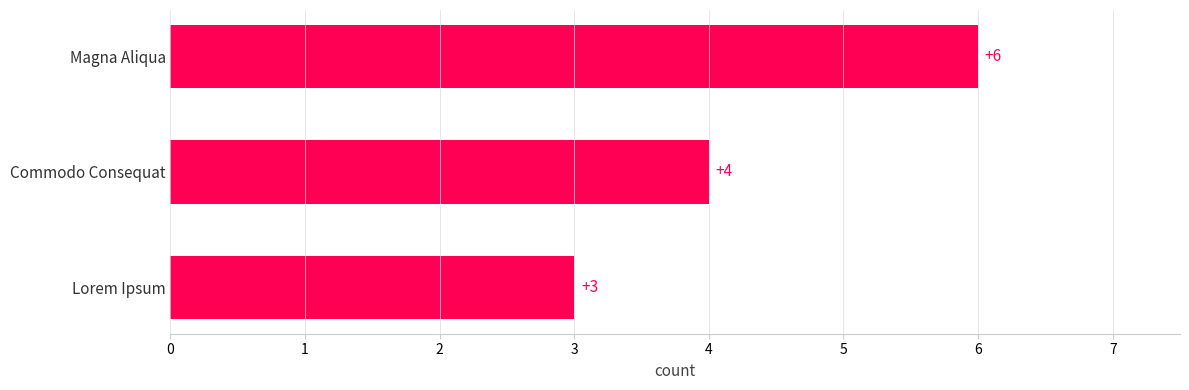

Are the bars grouped side by side (vs. stacked)?

No